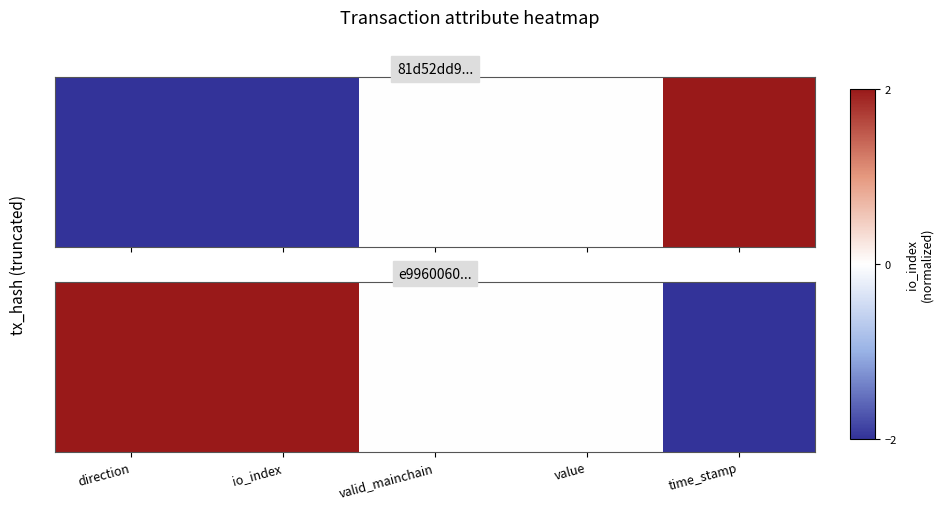

Which has a higher value, value or time_stamp?

value